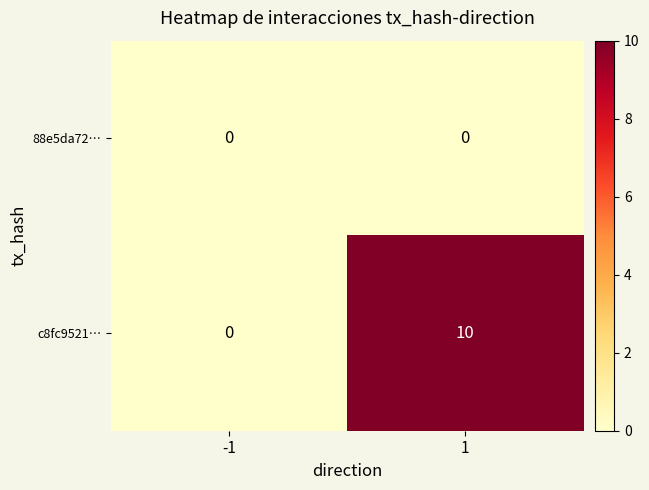

List the series in order of their peak value, lowest first.

88e5da72…, c8fc9521…